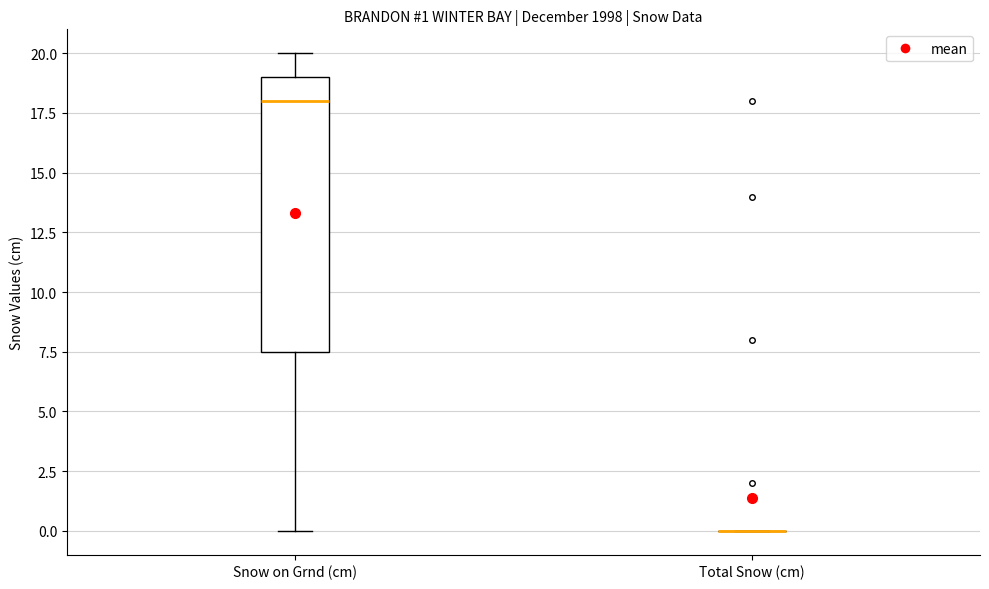

Which box is the tallest, from its lower edge to its upper edge?

Snow on Grnd (cm)